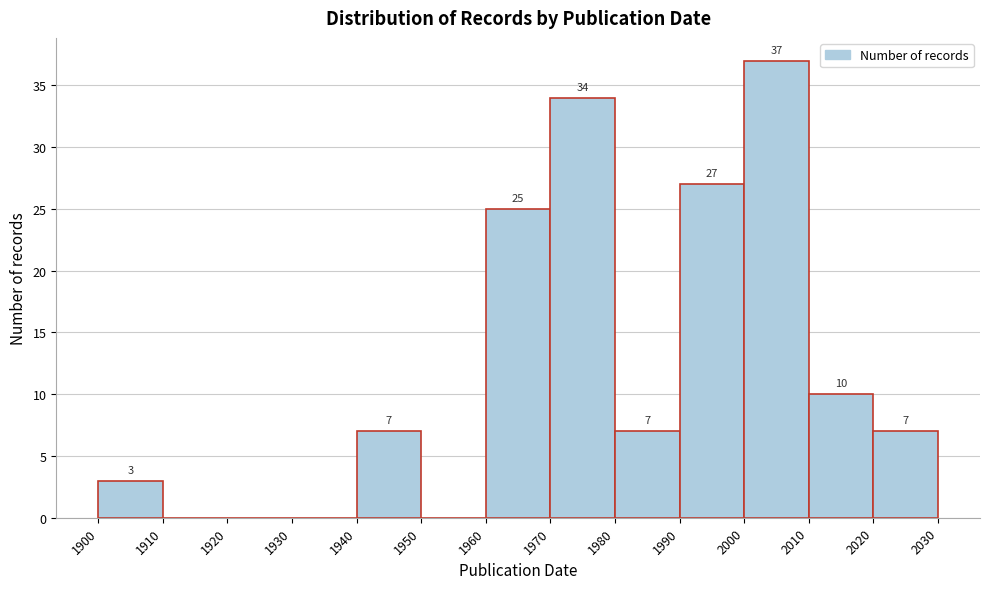

Over which range of the x-axis is the bar tallest?

2000 to 2010